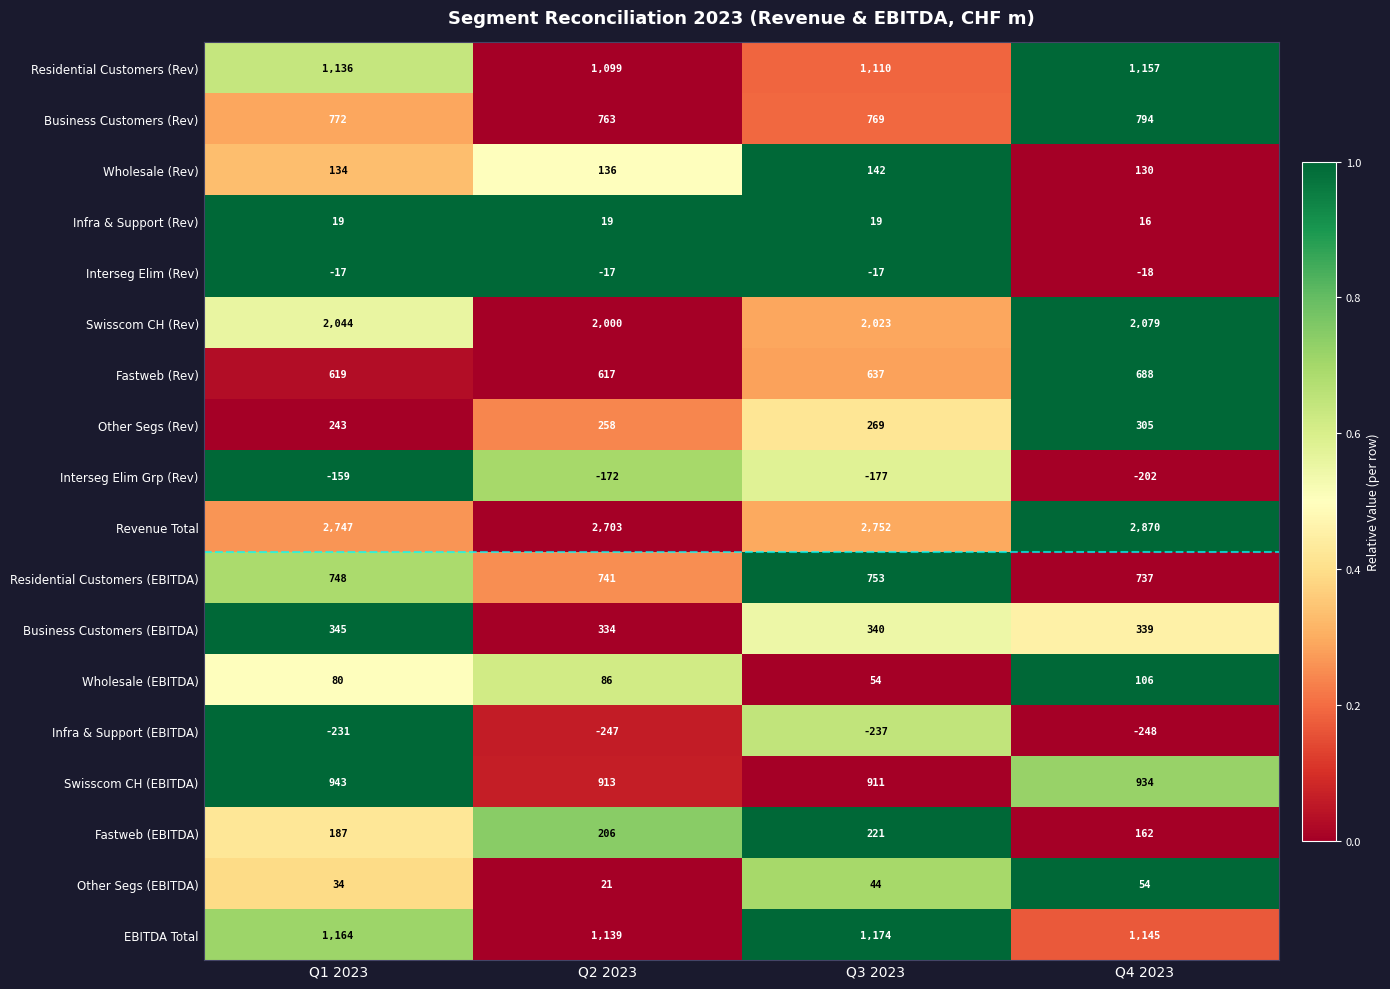

Is it true that Fastweb (Rev) equals 410 at Q2 2023?

False